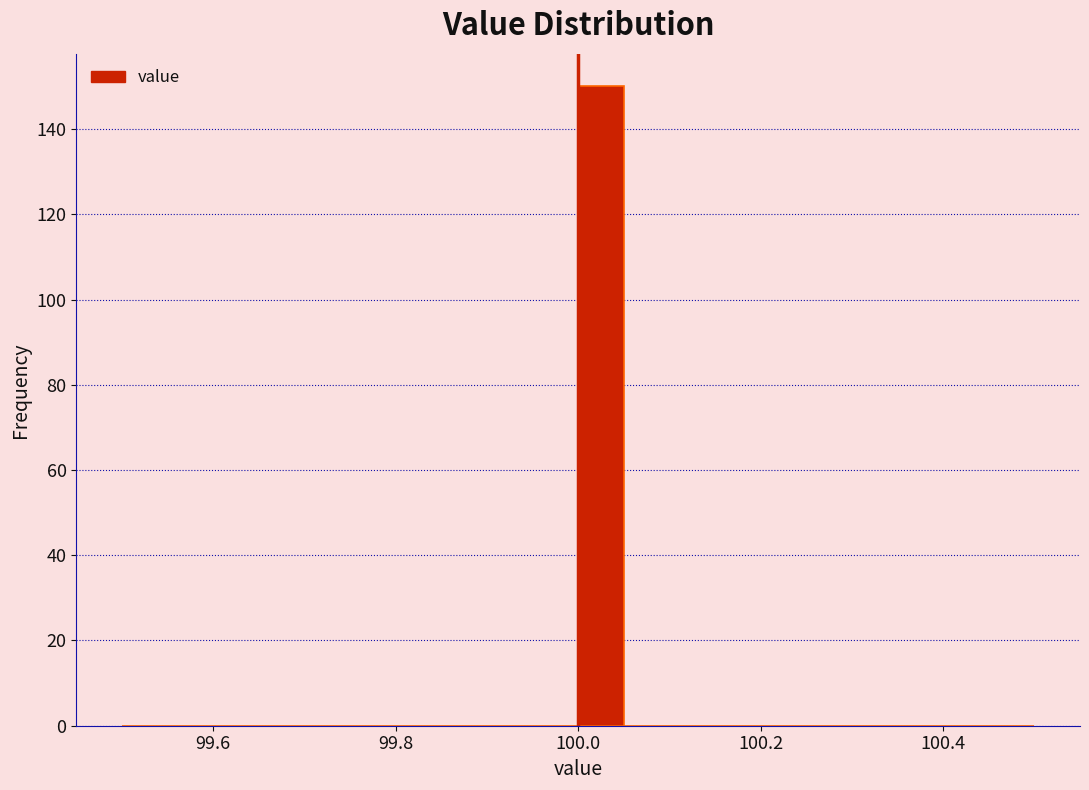

Read against the x-axis, roughly where is the centre of the tallest bar?

100.02